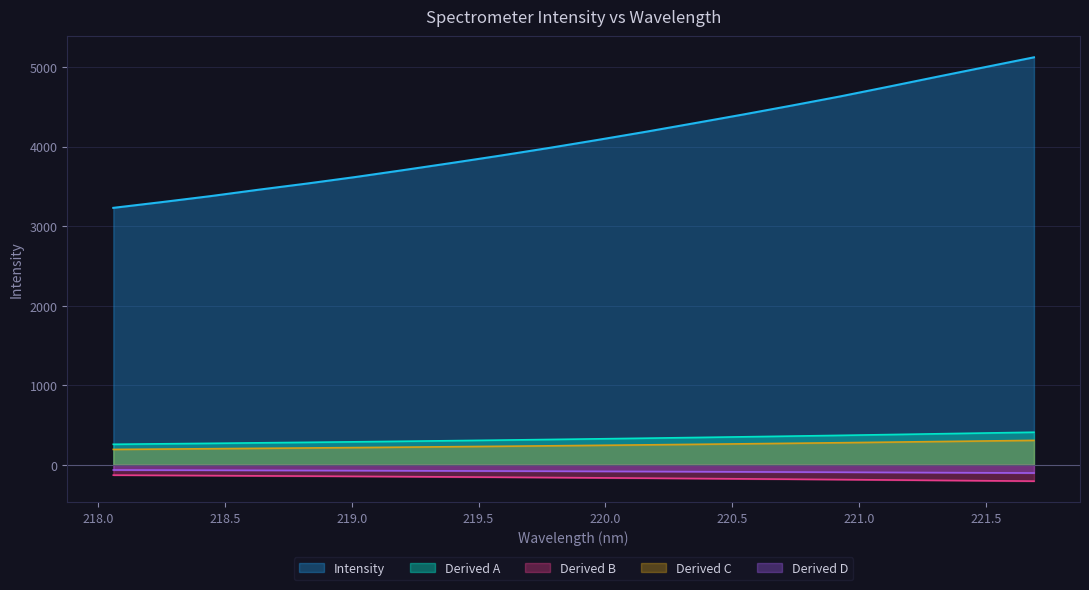

What is the label of the 1st point from the right?

221.6902